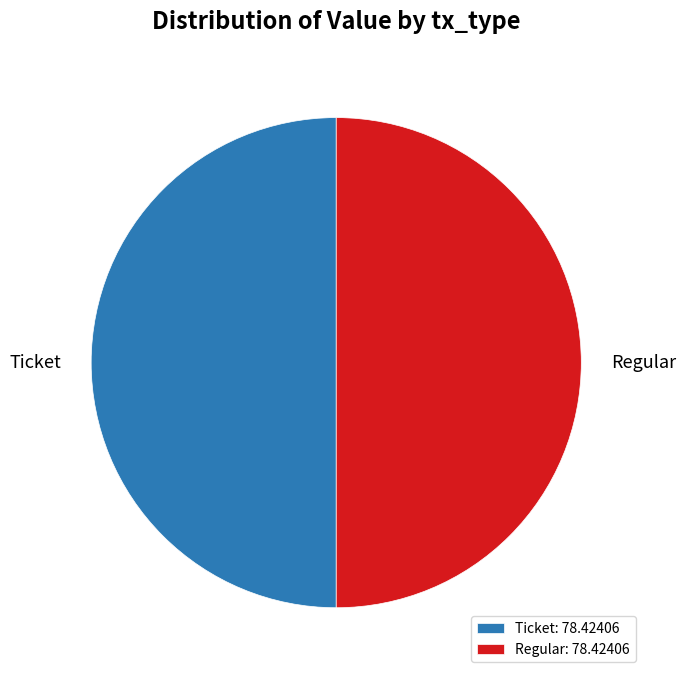

Is it true that Regular: 78.42406 is 50% of the pie?

True